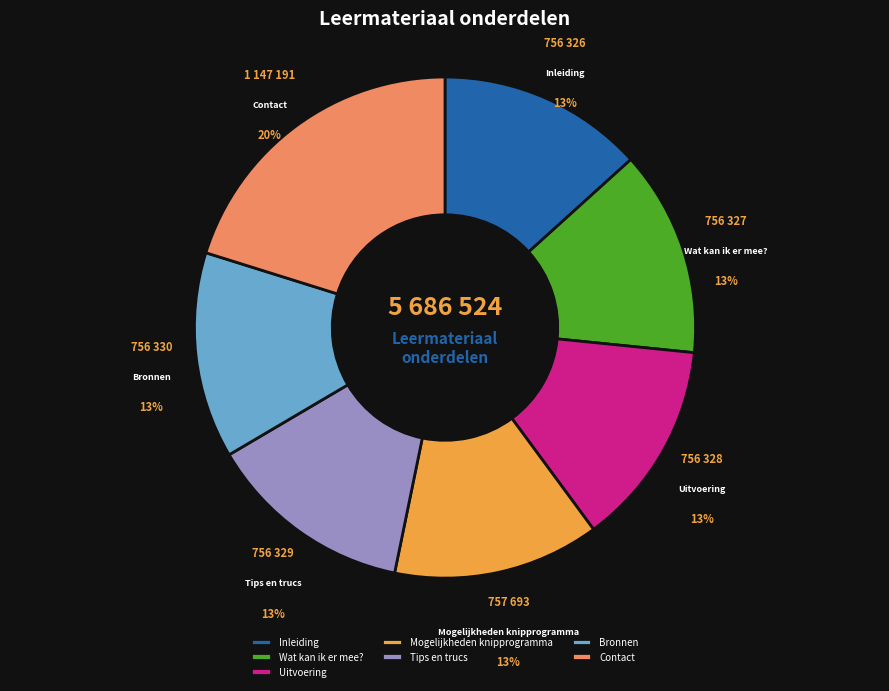

True or false: Contact accounts for 20% of the total.

True